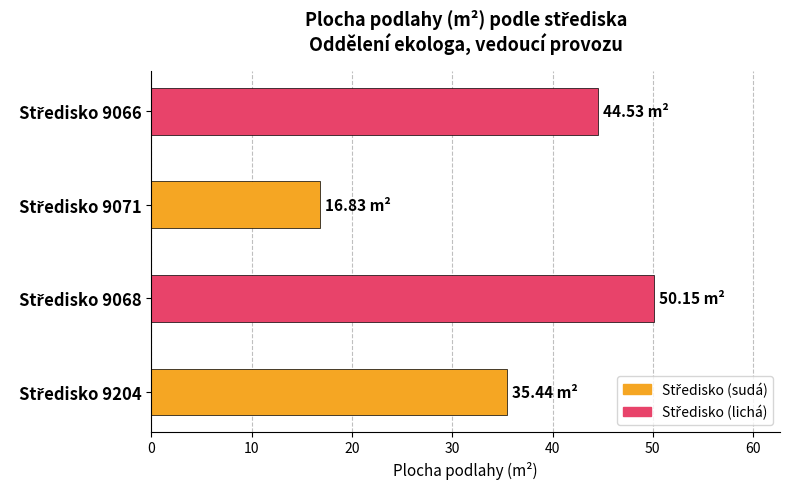

What is the difference between the maximum and minimum values?

33.3